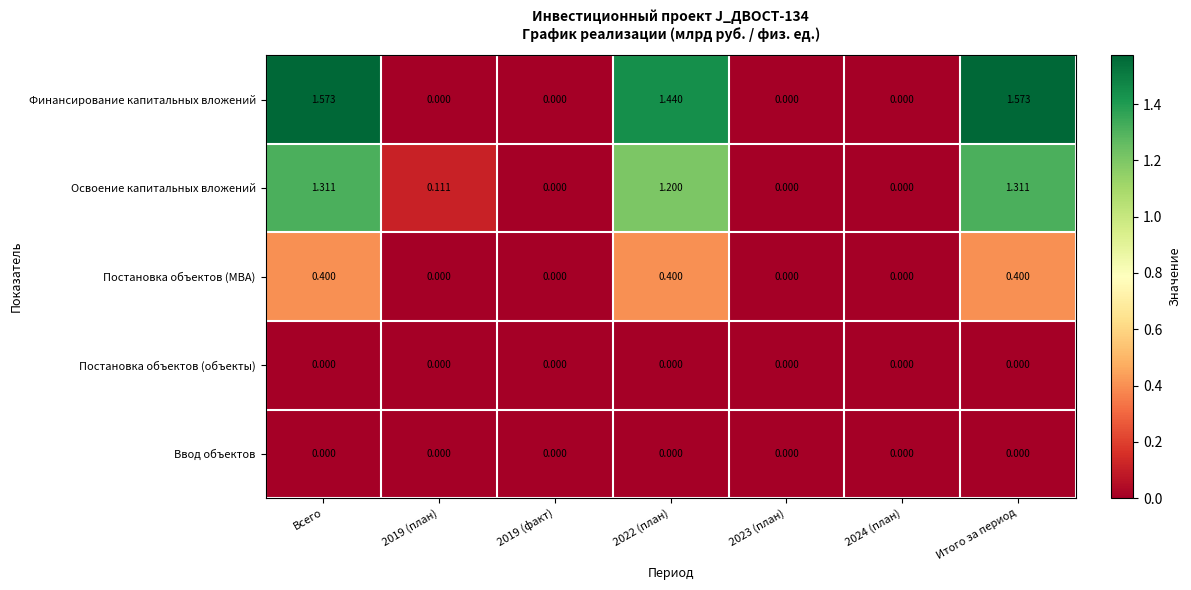

Which series has the largest total across all categories?

Финансирование капитальных вложений